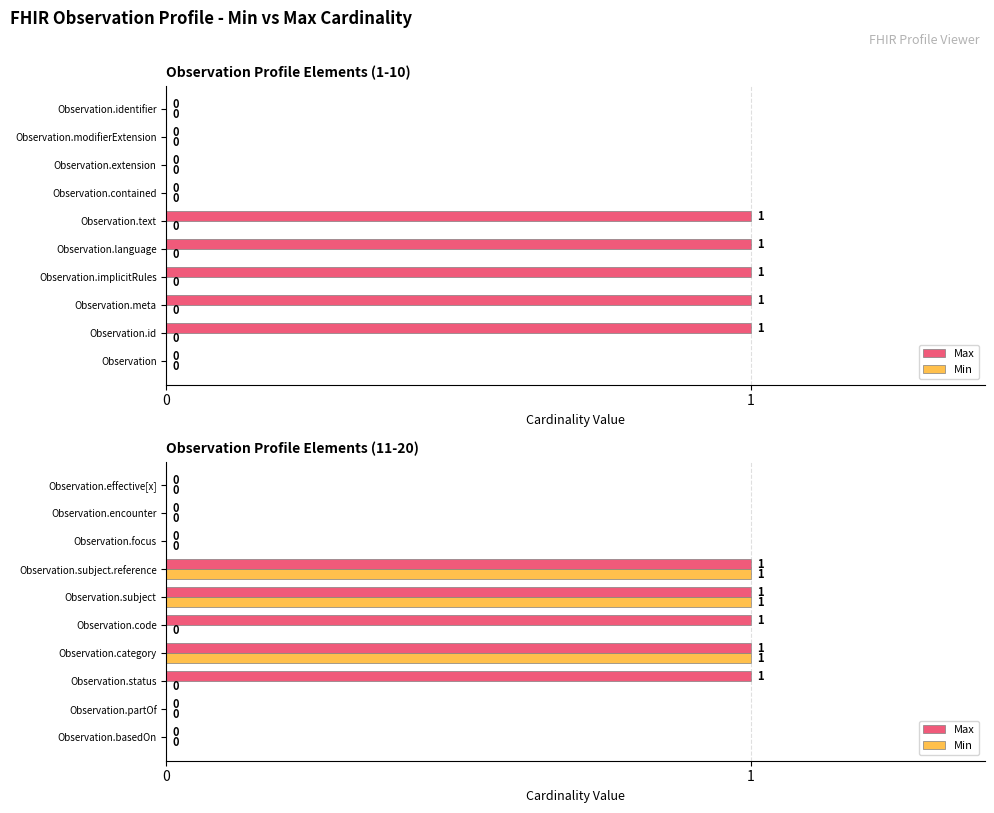

What value does the Max series have at Observation.subject?

1